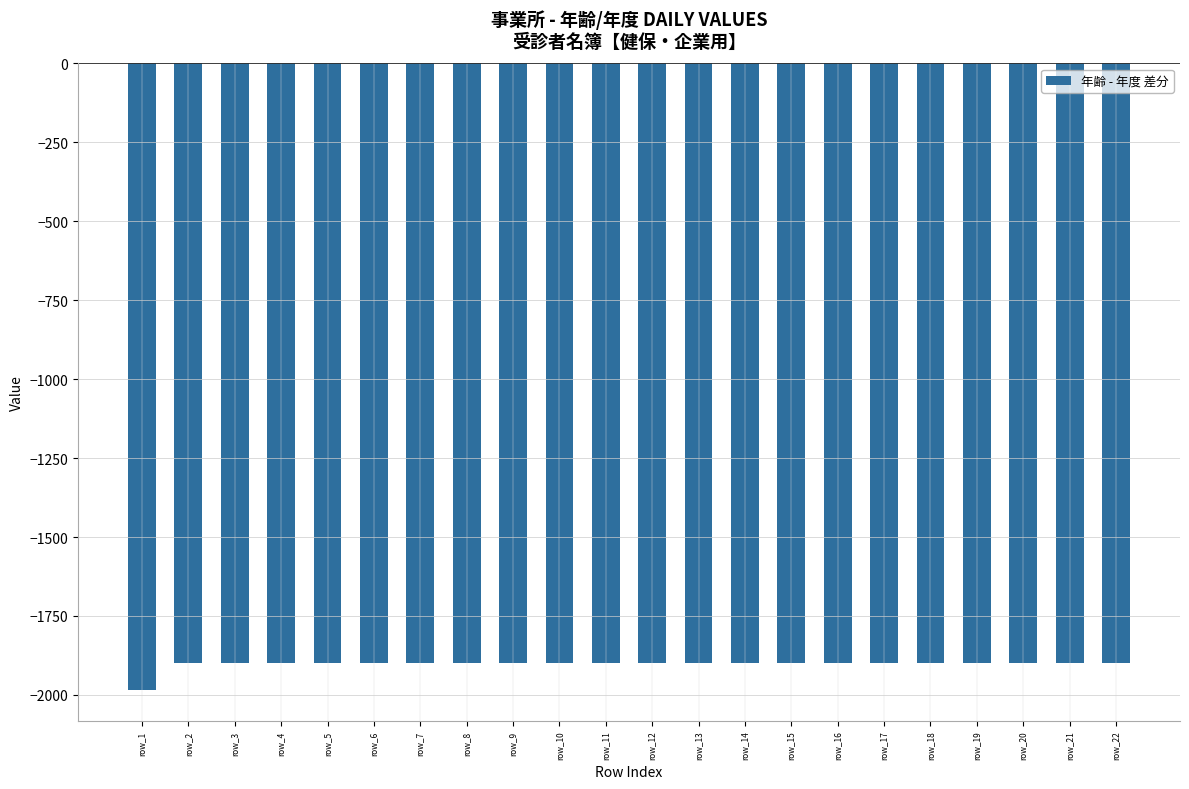

How many data points are less than -1899?

1